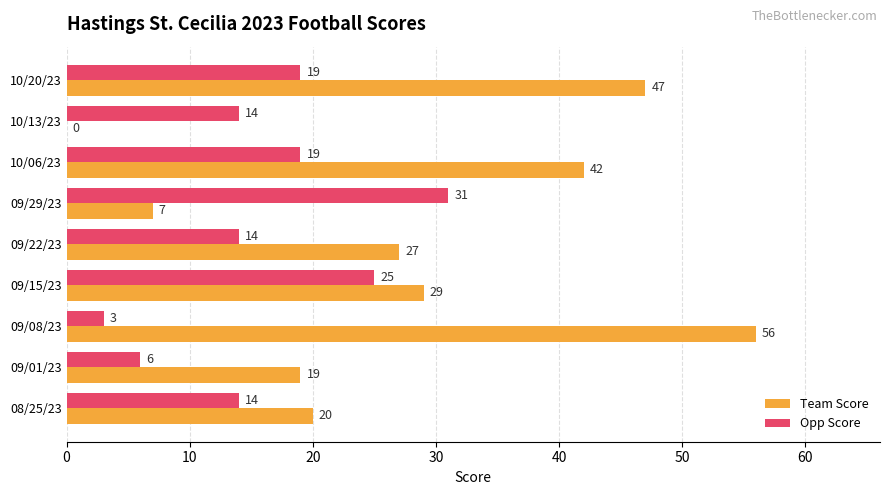

How many categories are shown in the chart?

9